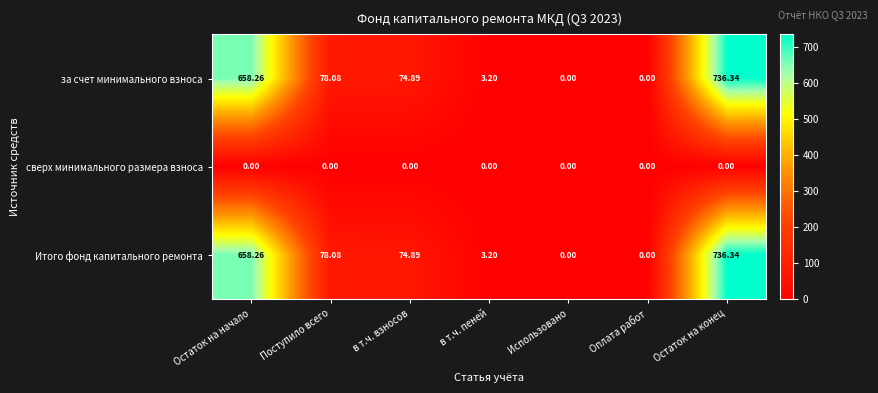

Where is за счет минимального взноса nearest to the value 368?

Поступило всего